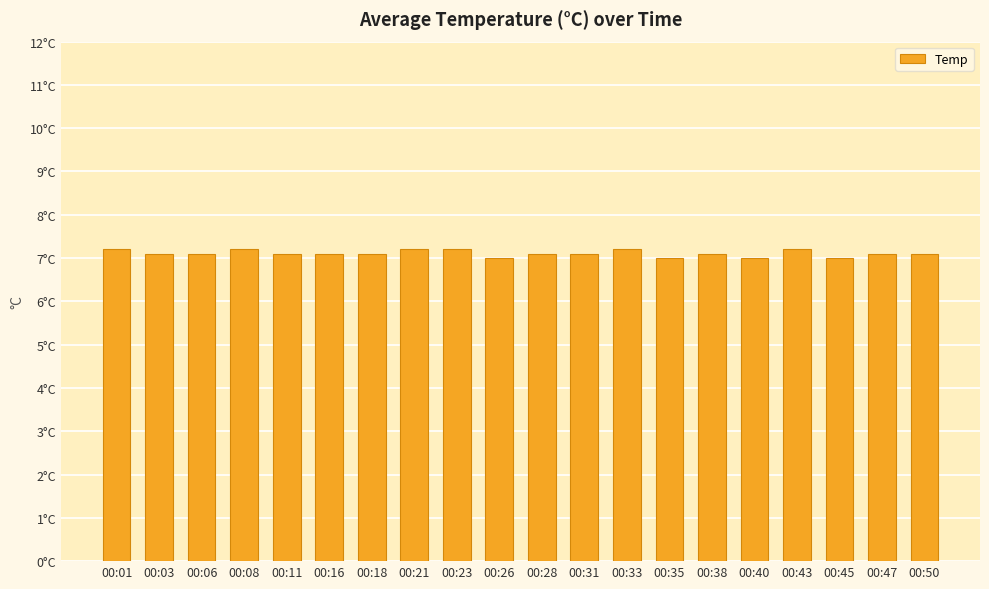

Which label corresponds to the smallest value in the chart?

00:26